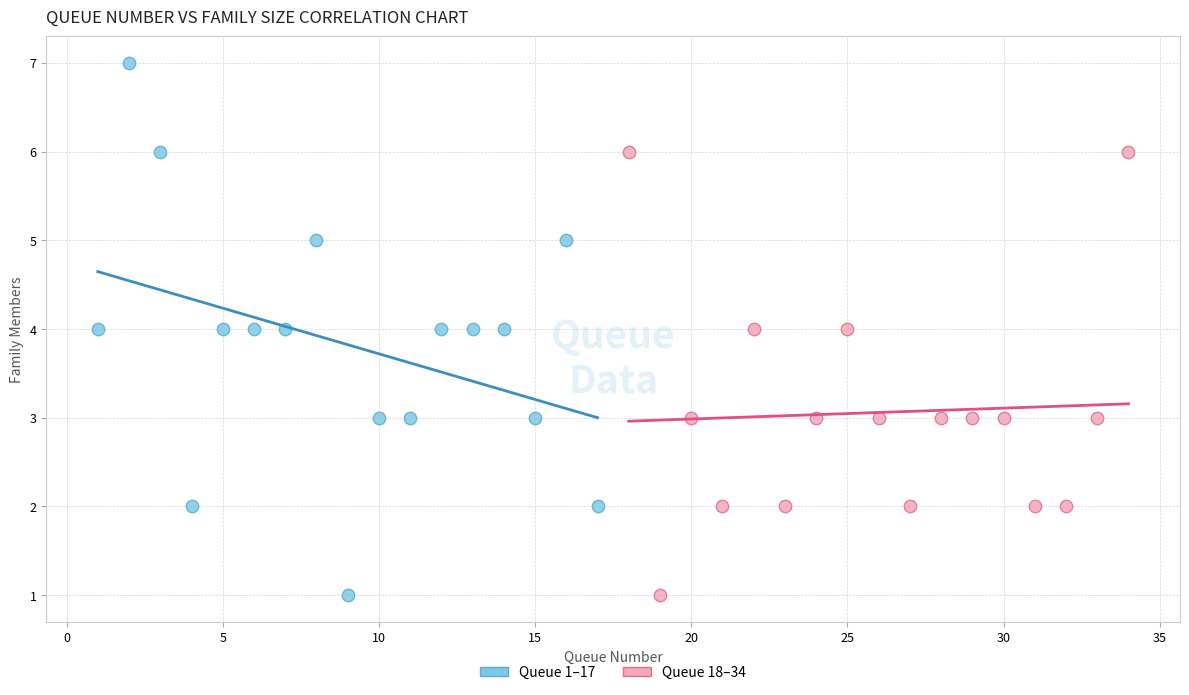

Which series has the widest spread of Y values?

Queue 1–17